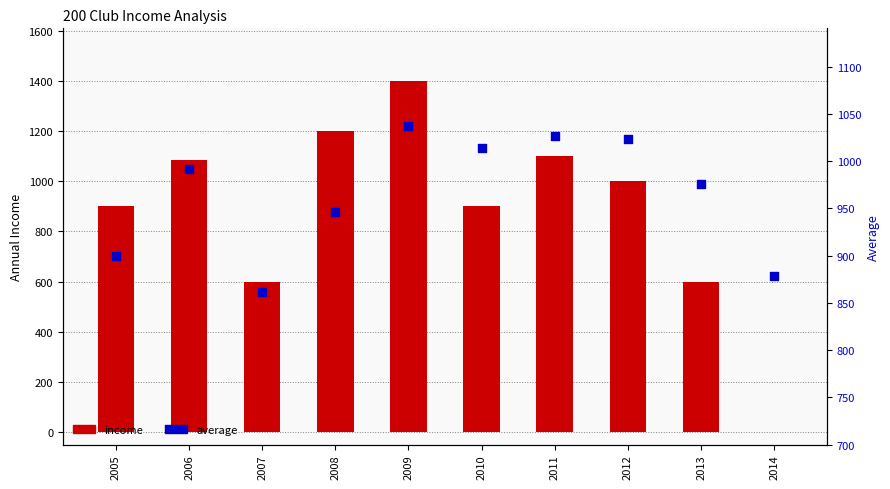

Which series has the largest Y range (max minus min)?

income